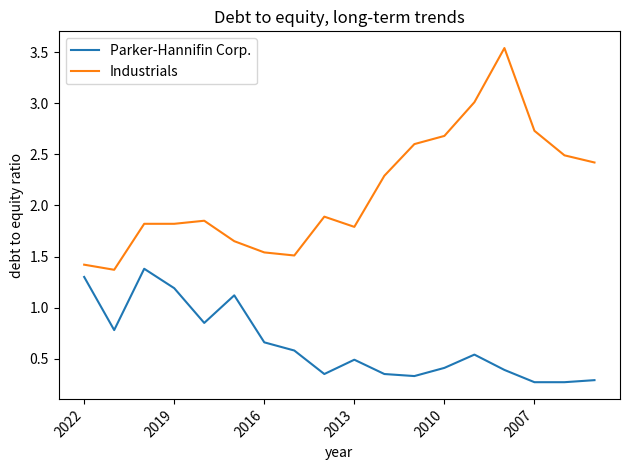

Rank the series by their maximum value, from lowest to highest.

Parker-Hannifin Corp., Industrials